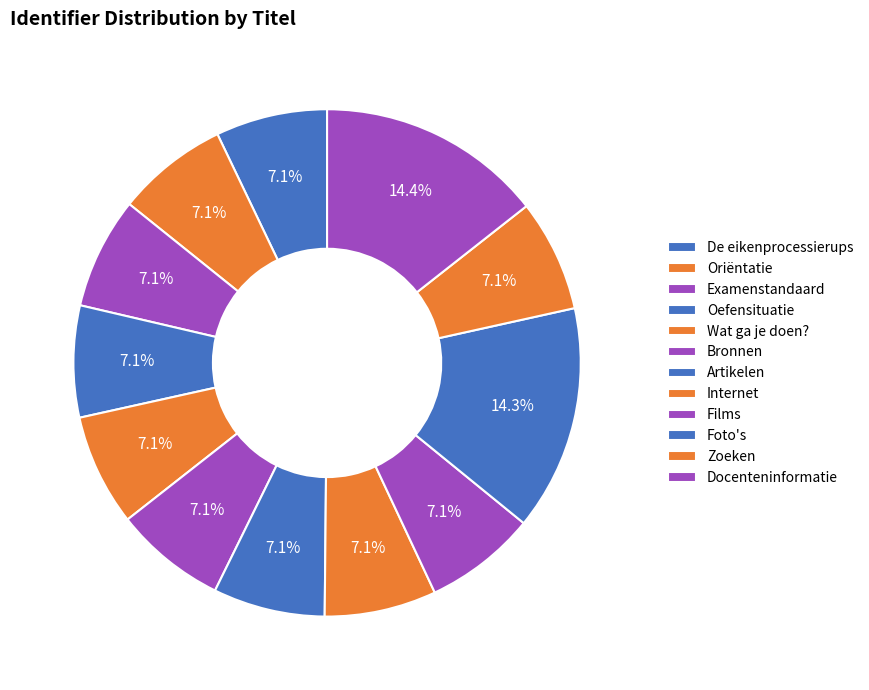

To the nearest percent, what portion does Oefensituatie represent?

7%